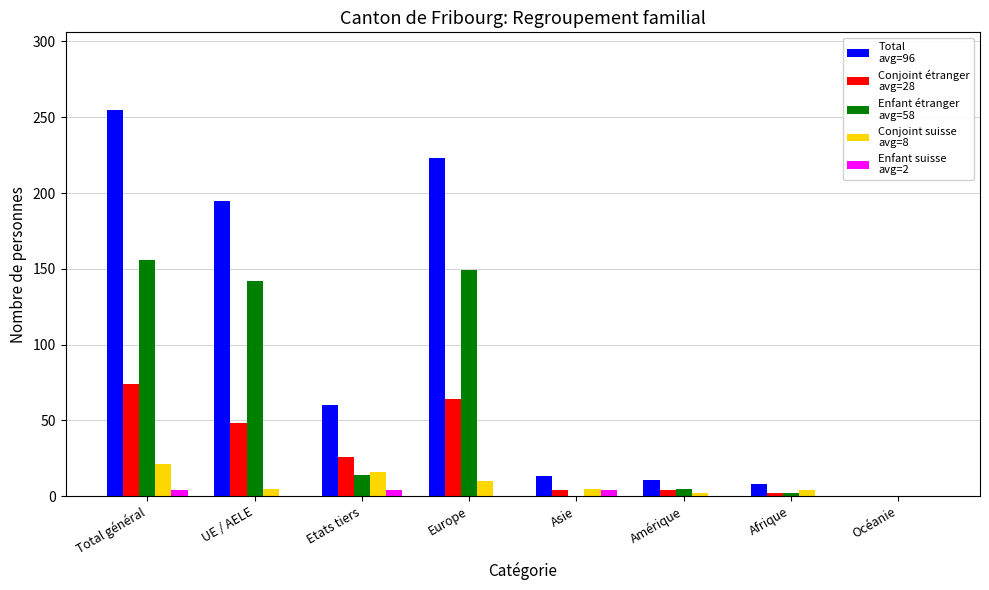

At which category is the sum across all series the highest?

Total général